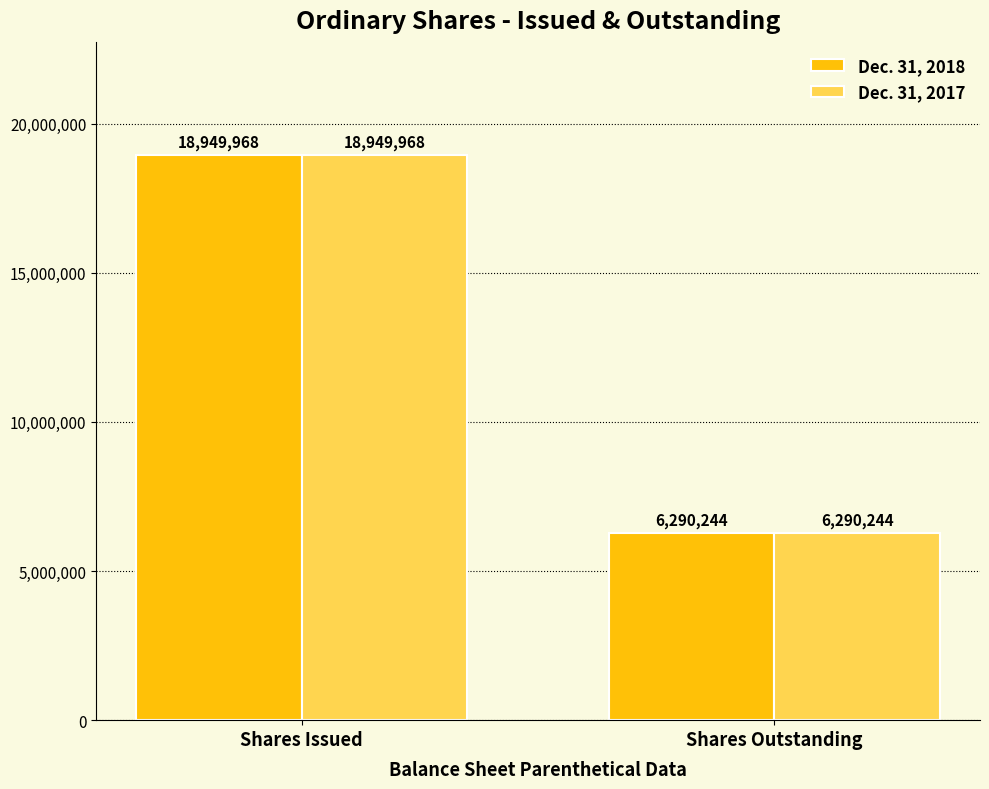

Is it true that Dec. 31, 2018 equals 3393546 at Shares Outstanding?

False